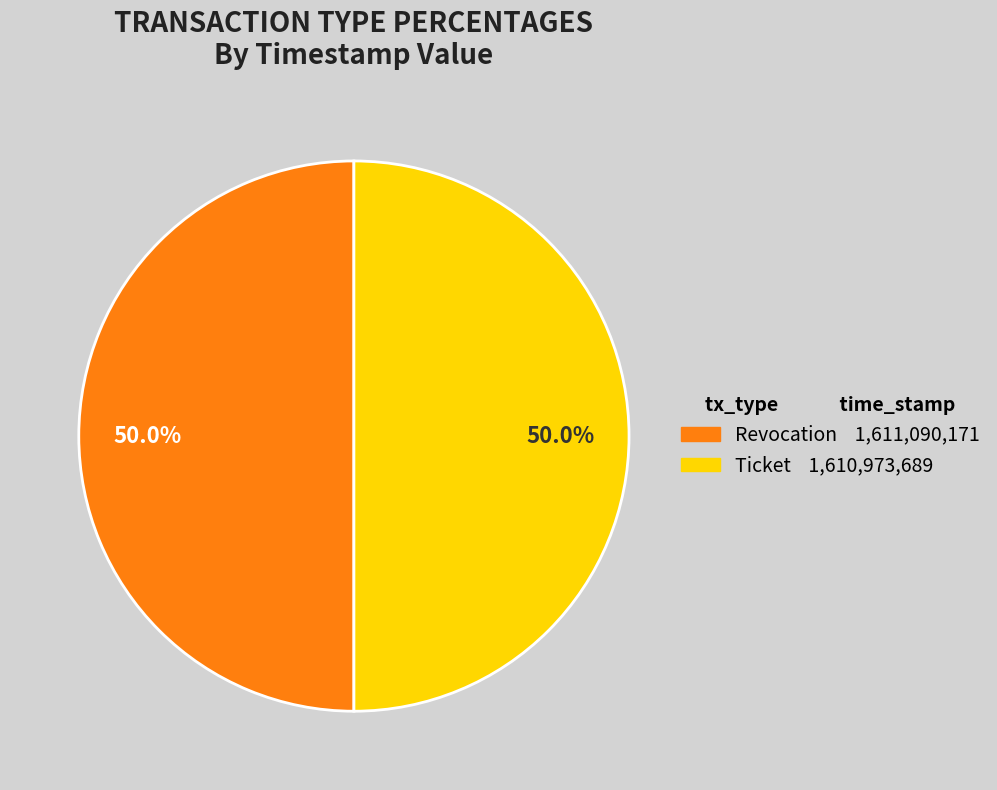

True or false: Ticket accounts for 61% of the total.

False